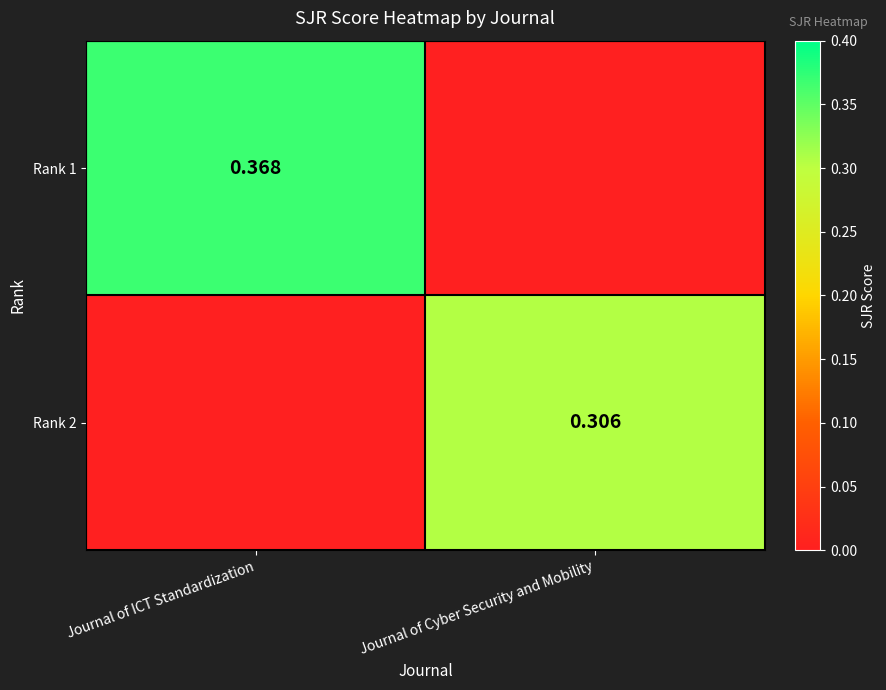

True or false: Rank 1 has a value of 0.4 at Journal of ICT Standardization.

True